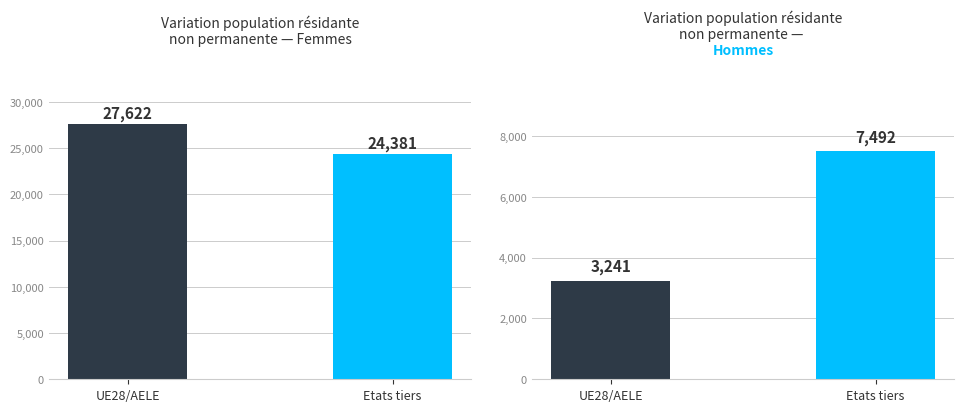

Which series has the largest total across all categories?

Femmes